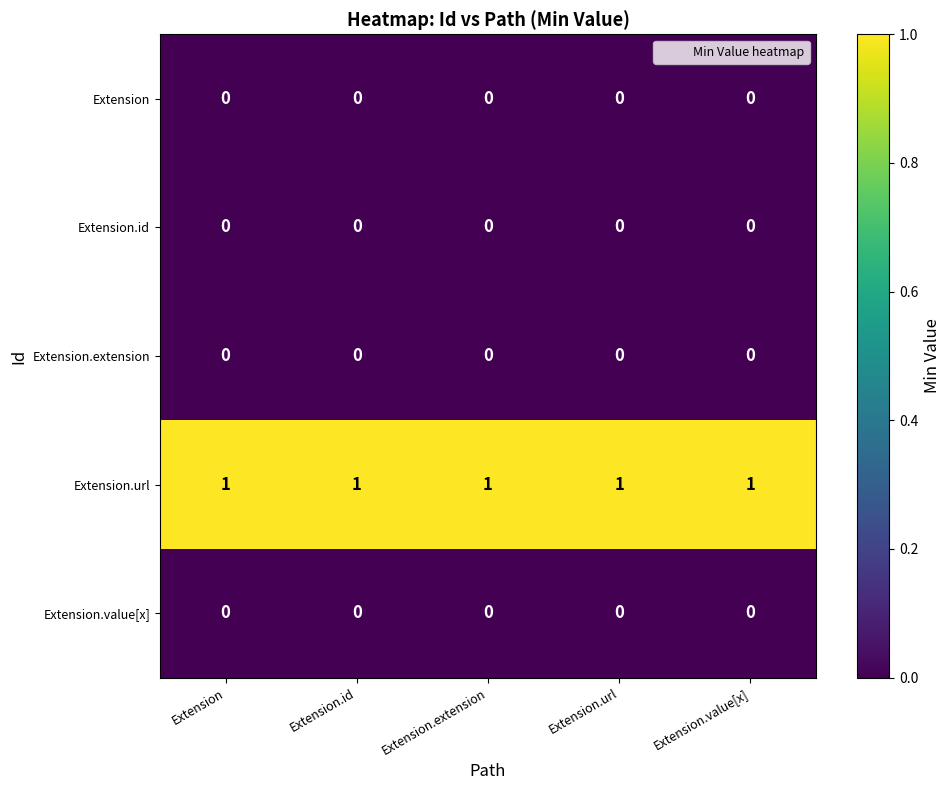

What is the total value across all series at Extension.url?

1